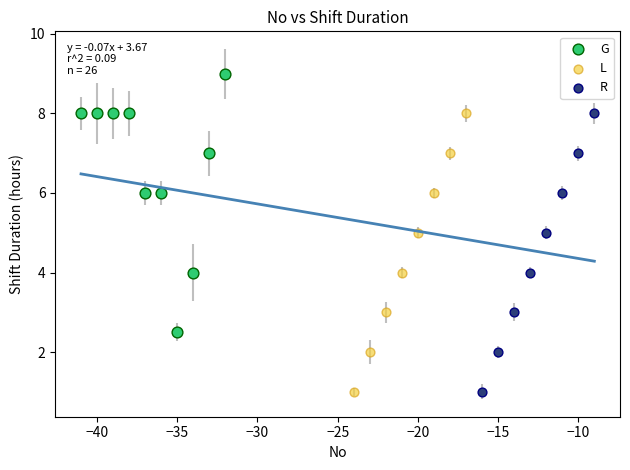

What are all the series names shown in the legend?

G, L, R